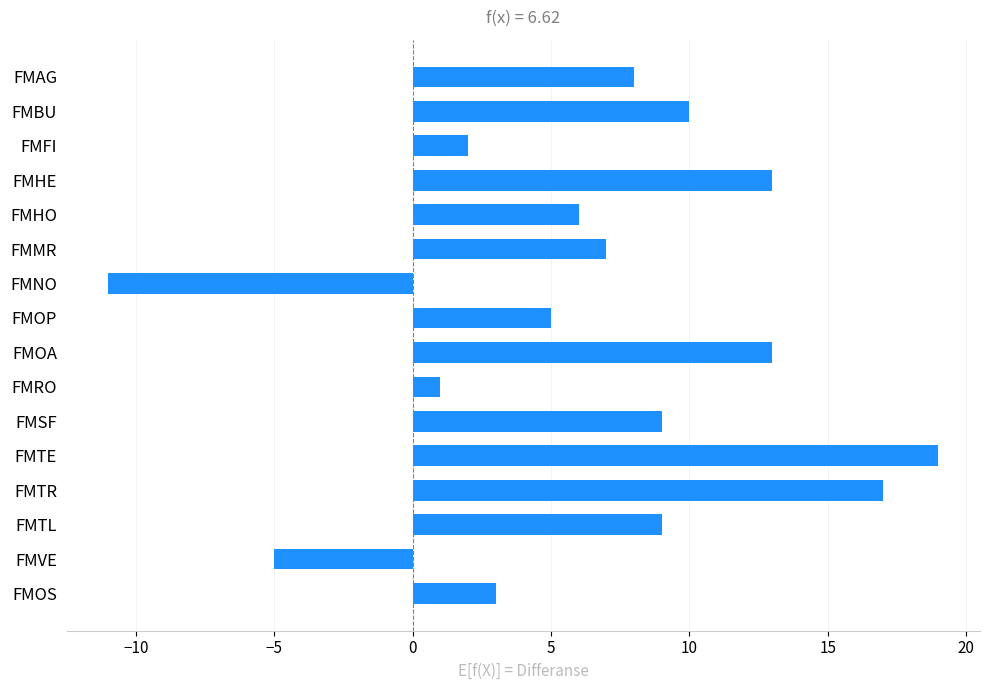

Is it true that the value at FMTR is 27?

False